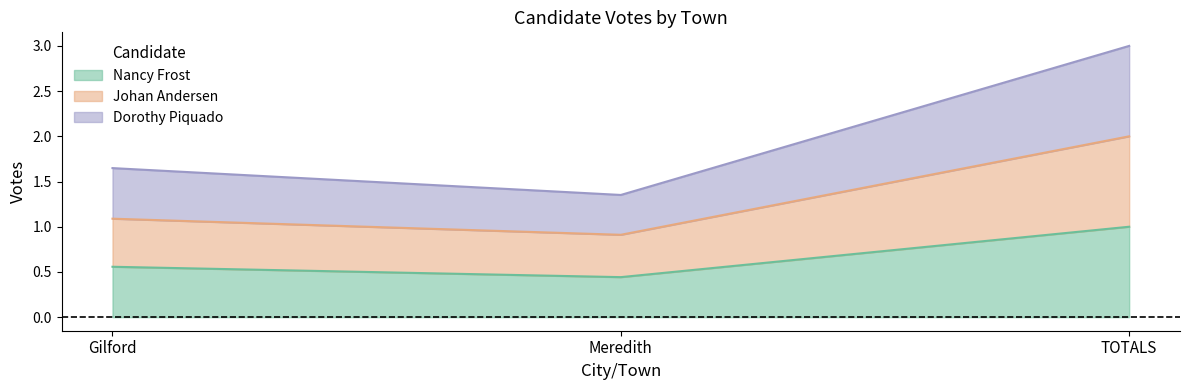

Does the chart display data point markers on the line(s)?

No